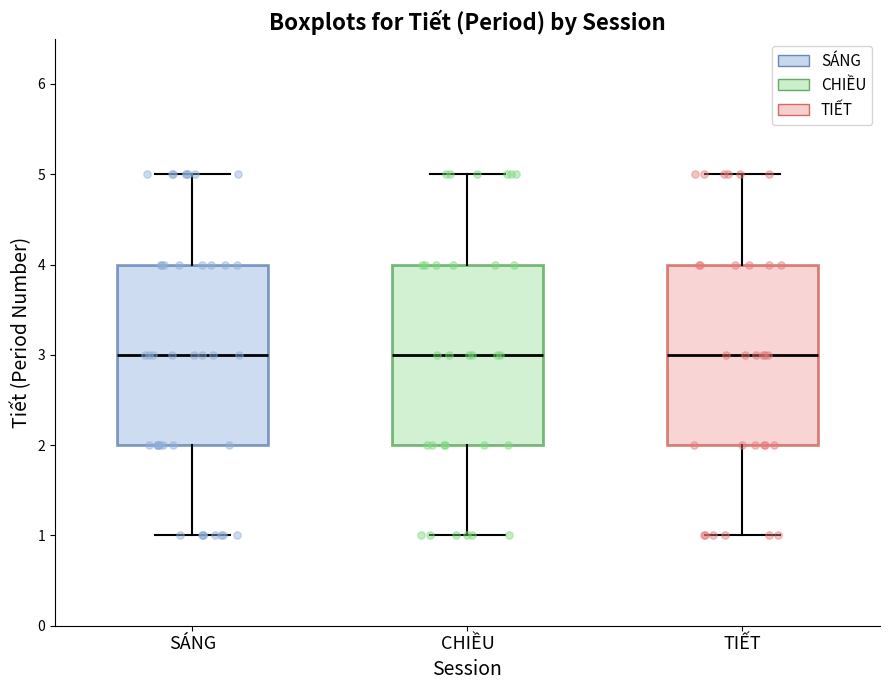

Reading left to right, read every box against the y-axis: the position of its median line, the range the box covers, and the ends of its whiskers. The values are not printed on the chart, so give them approximately, as read against the axis.

SÁNG: median 3, box 2 to 4, whiskers 1 to 5
CHIỀU: median 3, box 2 to 4, whiskers 1 to 5
TIẾT: median 3, box 2 to 4, whiskers 1 to 5